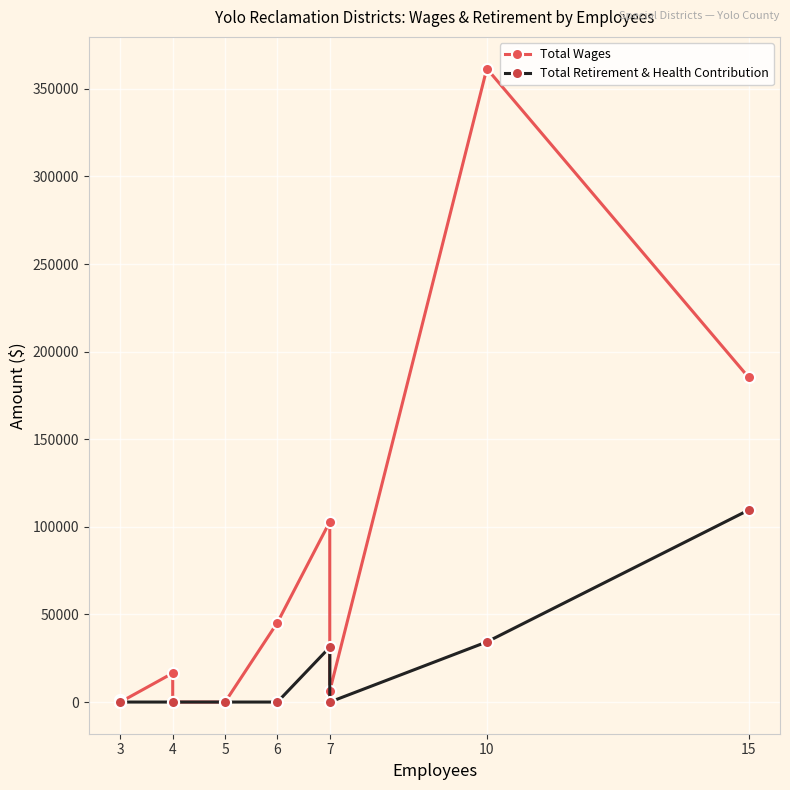

True or false: Total Retirement & Health Contribution and Total Wages intersect in this chart.

False